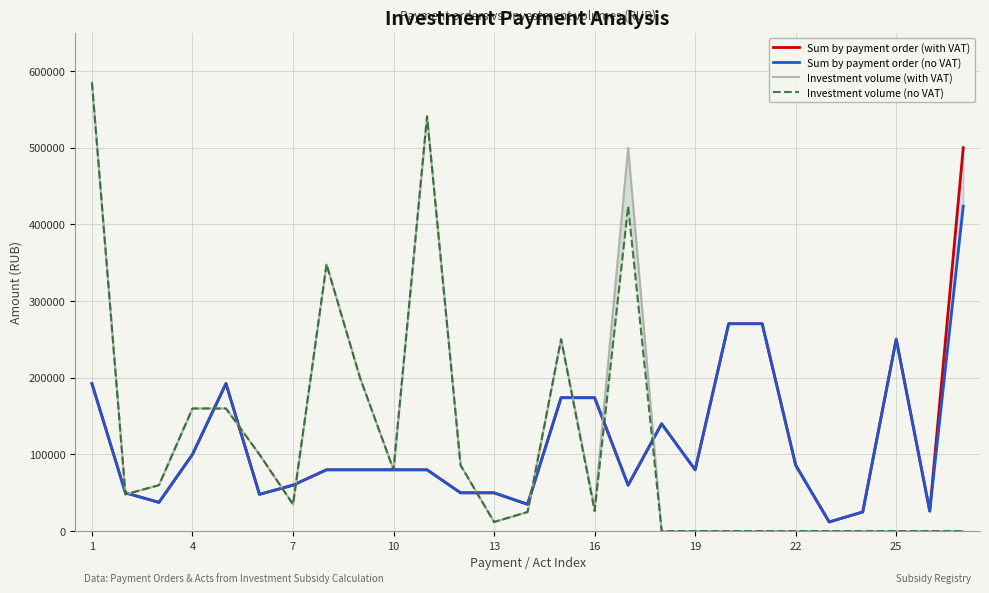

At how many categories does at least one series exceed 274478?

5